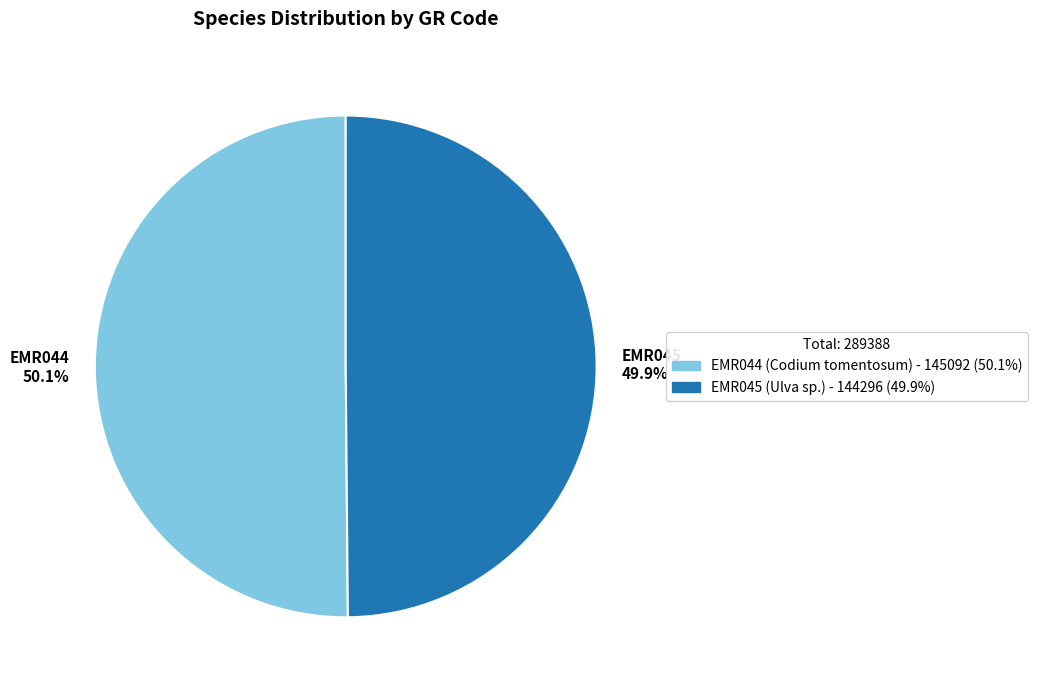

Is there a majority slice in this chart?

Yes